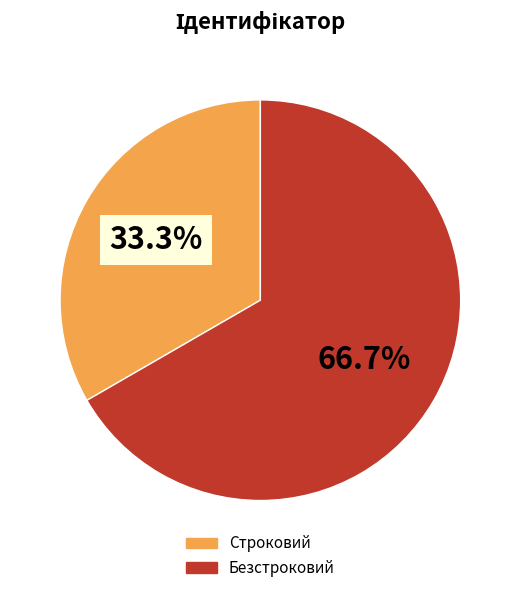

Which category has the smallest portion of the pie?

Строковий